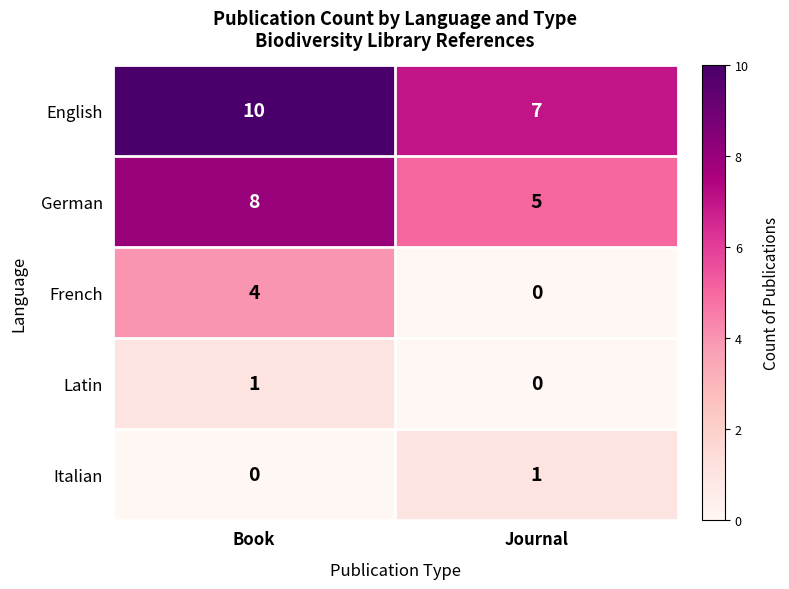

The value of German at Journal is 2. True or false?

False